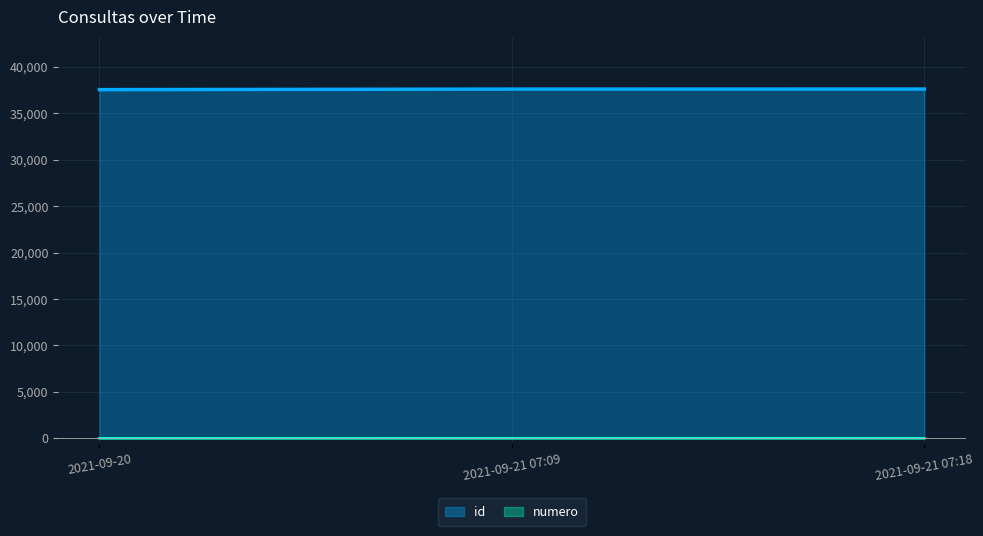

Reading right to left, what are all the values shown in this chart?

id: 37610	37609	37550
numero: 3	2	1